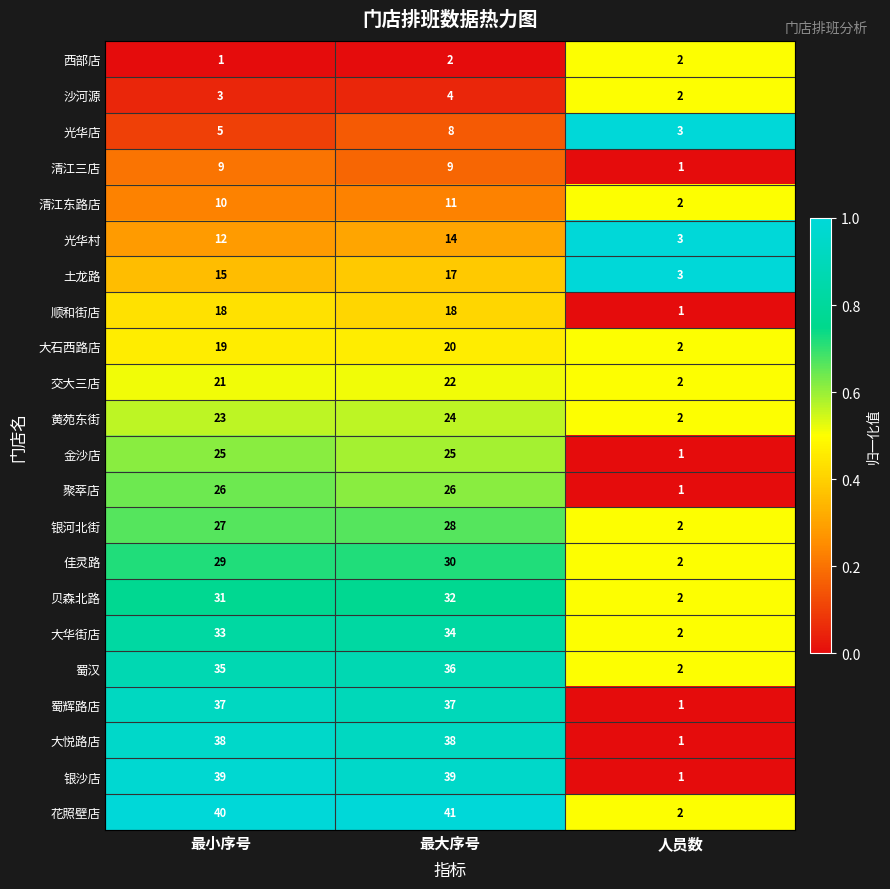

Rank the series by their maximum value, from lowest to highest.

西部店, 沙河源, 光华店, 清江三店, 清江东路店, 光华村, 土龙路, 顺和街店, 大石西路店, 交大三店, 黄苑东街, 金沙店, 聚萃店, 银河北街, 佳灵路, 贝森北路, 大华街店, 蜀汉, 蜀辉路店, 大悦路店, 银沙店, 花照壁店